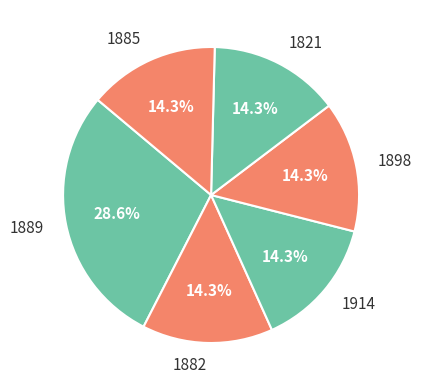

Does 1882 account for over 50% of the chart?

No